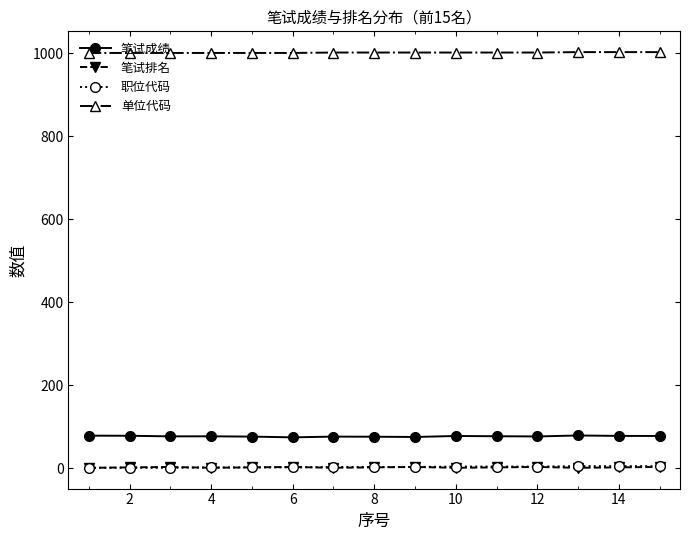

What is the greatest value displayed?

1003.0